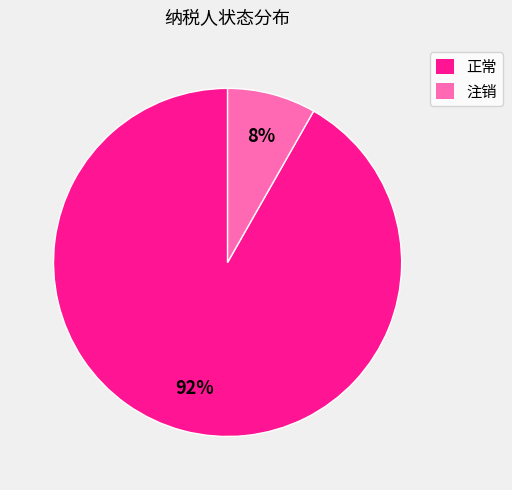

Which slice is the largest?

正常